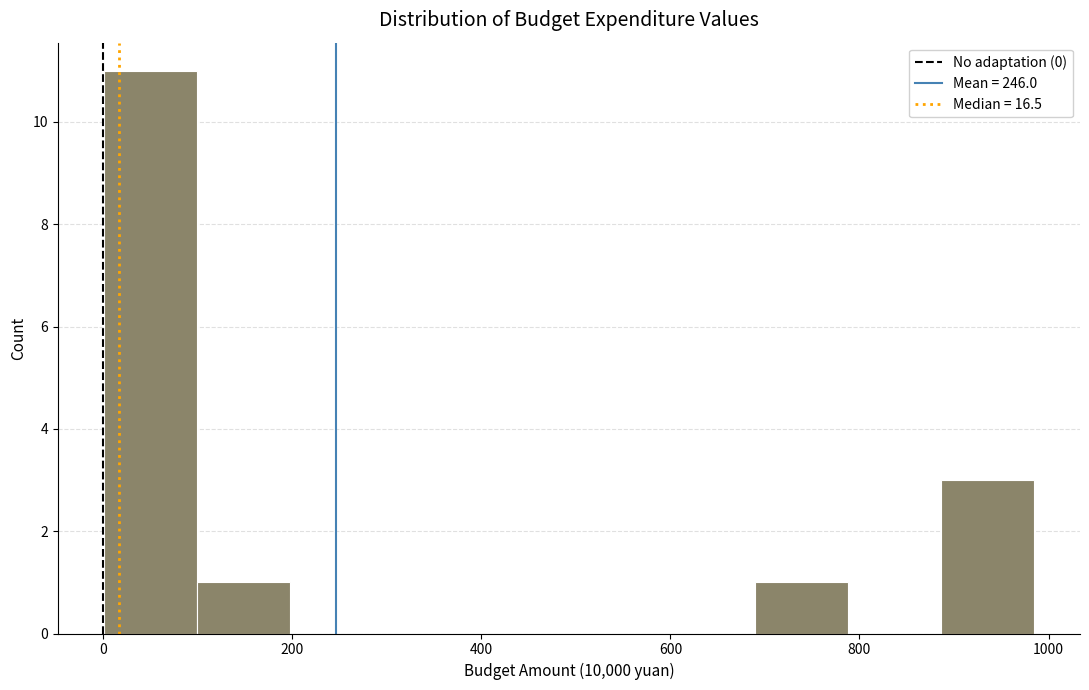

Over which range of the x-axis is the bar tallest?

0 to 100